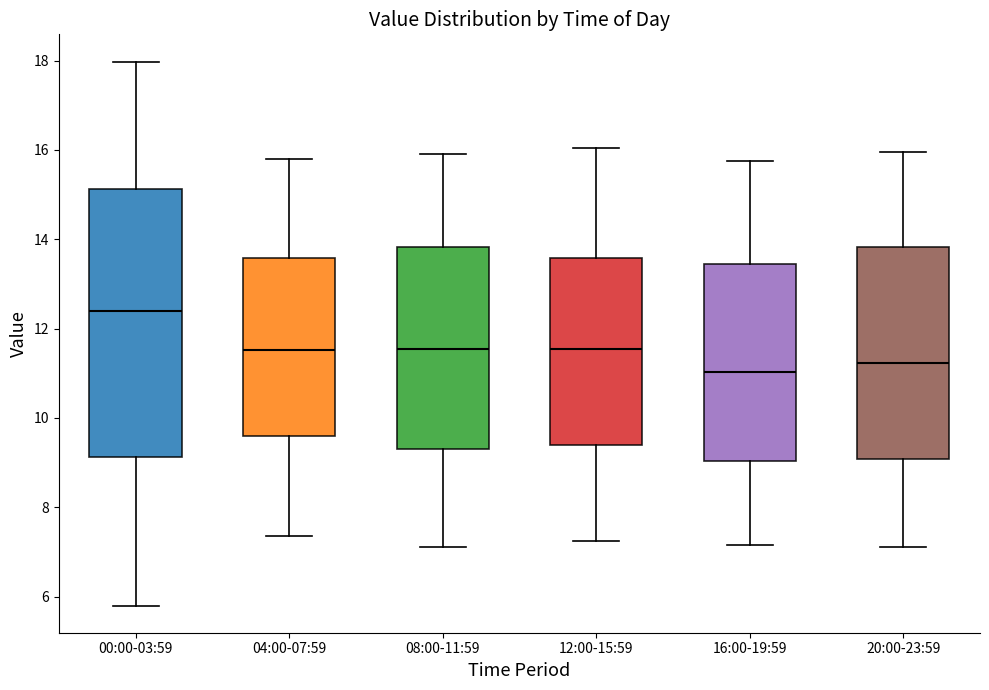

Reading left to right, read every box against the y-axis: the position of its median line, the range the box covers, and the ends of its whiskers. The values are not printed on the chart, so give them approximately, as read against the axis.

00:00-03:59: median 12.4, box 9.2 to 15.2, whiskers 5.8 to 18.0
04:00-07:59: median 11.6, box 9.6 to 13.6, whiskers 7.4 to 15.8
08:00-11:59: median 11.6, box 9.4 to 13.8, whiskers 7.2 to 16.0
12:00-15:59: median 11.6, box 9.4 to 13.6, whiskers 7.2 to 16.0
16:00-19:59: median 11.0, box 9.0 to 13.4, whiskers 7.2 to 15.8
20:00-23:59: median 11.2, box 9.0 to 13.8, whiskers 7.2 to 16.0